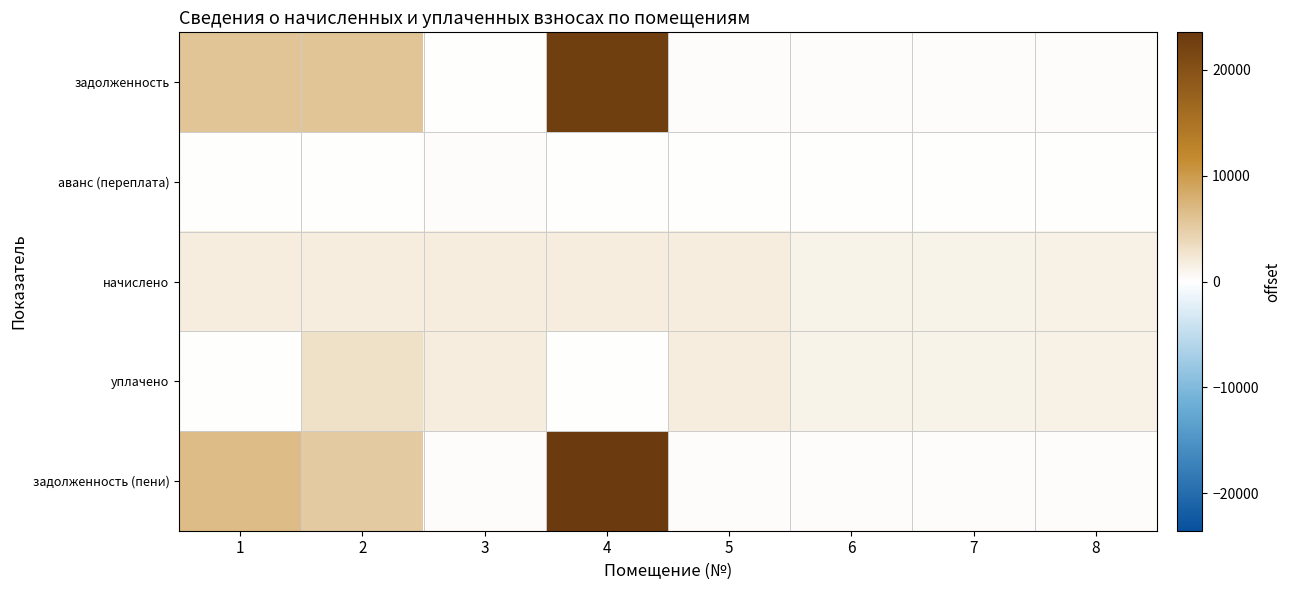

At how many categories does at least one series exceed 19769?

1